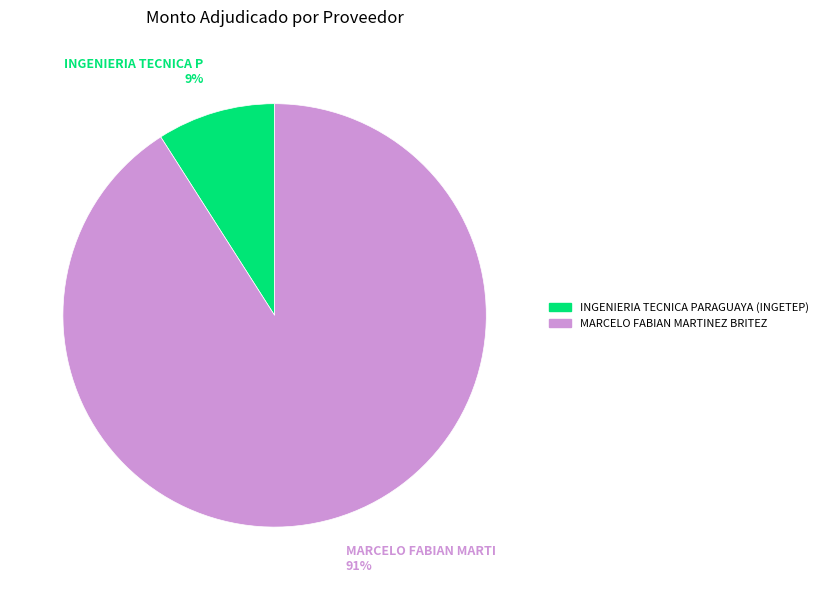

To the nearest percent, what percentage of the pie is MARCELO FABIAN MARTINEZ BRITEZ?

91%